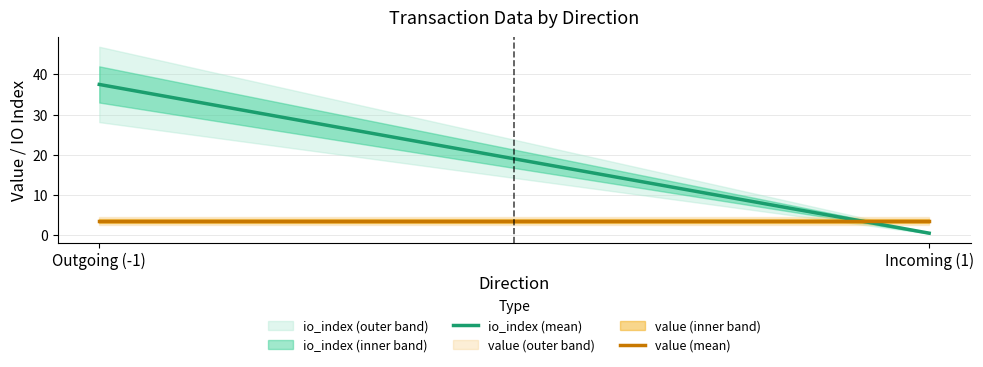

At Outgoing (-1), list the series in order from largest to smallest.

io_index (mean), value (mean)